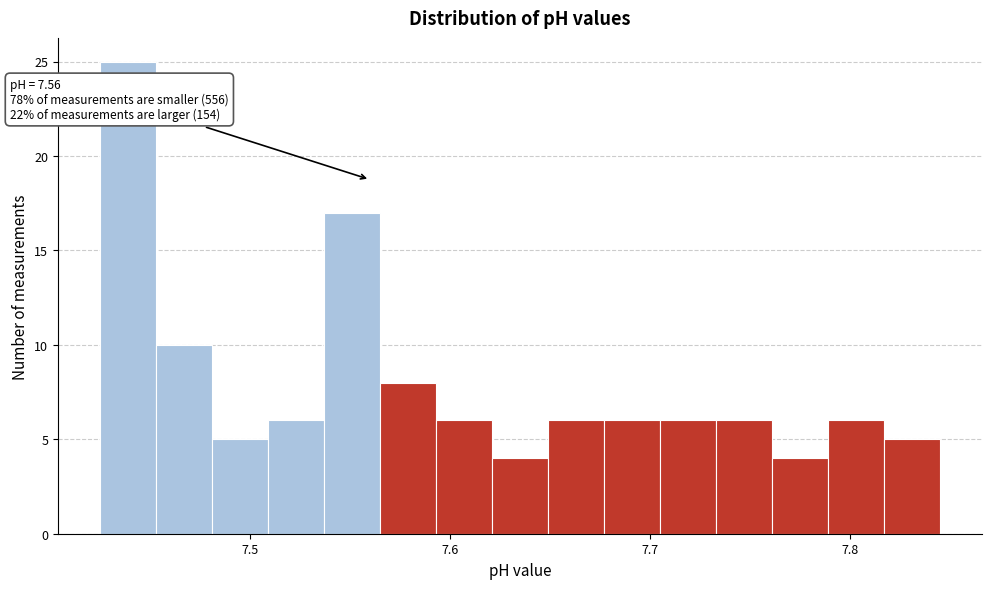

Read against the x-axis, roughly where is the centre of the tallest bar?

7.44